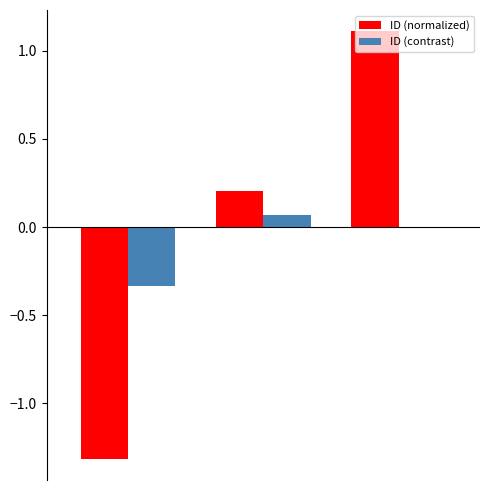

What is the maximum value shown in the chart?

1.1